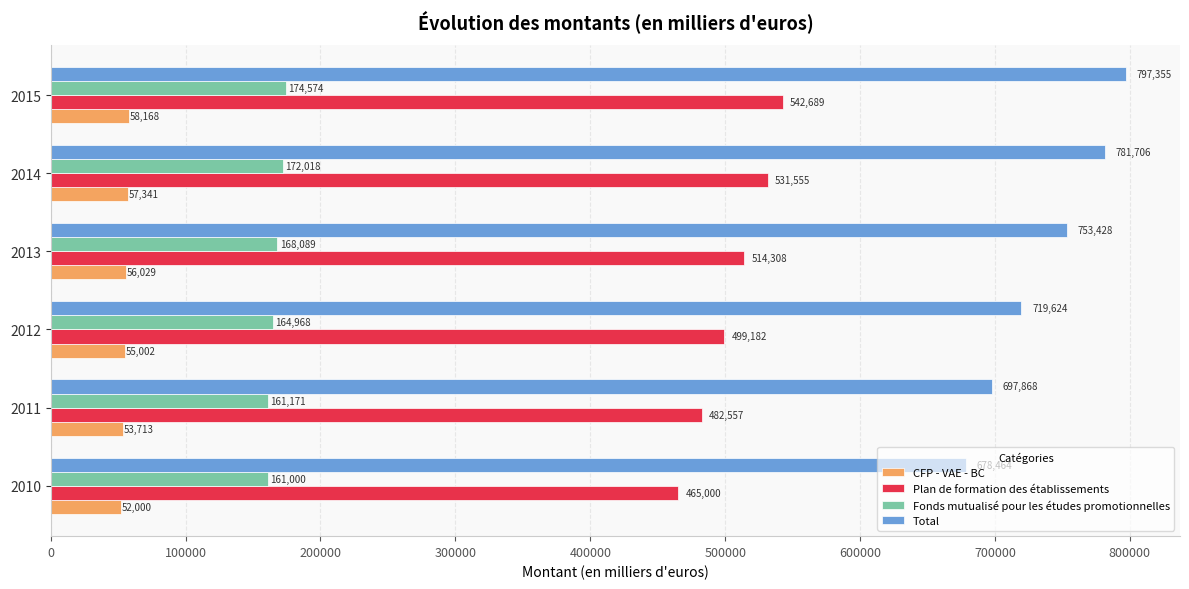

What is the difference between the second highest and second lowest values in the CFP - VAE - BC series?

3628